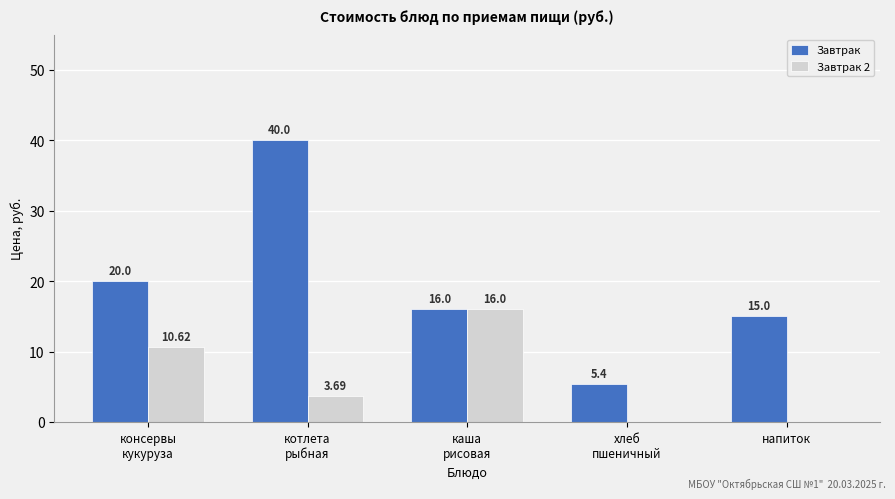

The Завтрак series shows 23.9 at напиток. True or false?

False